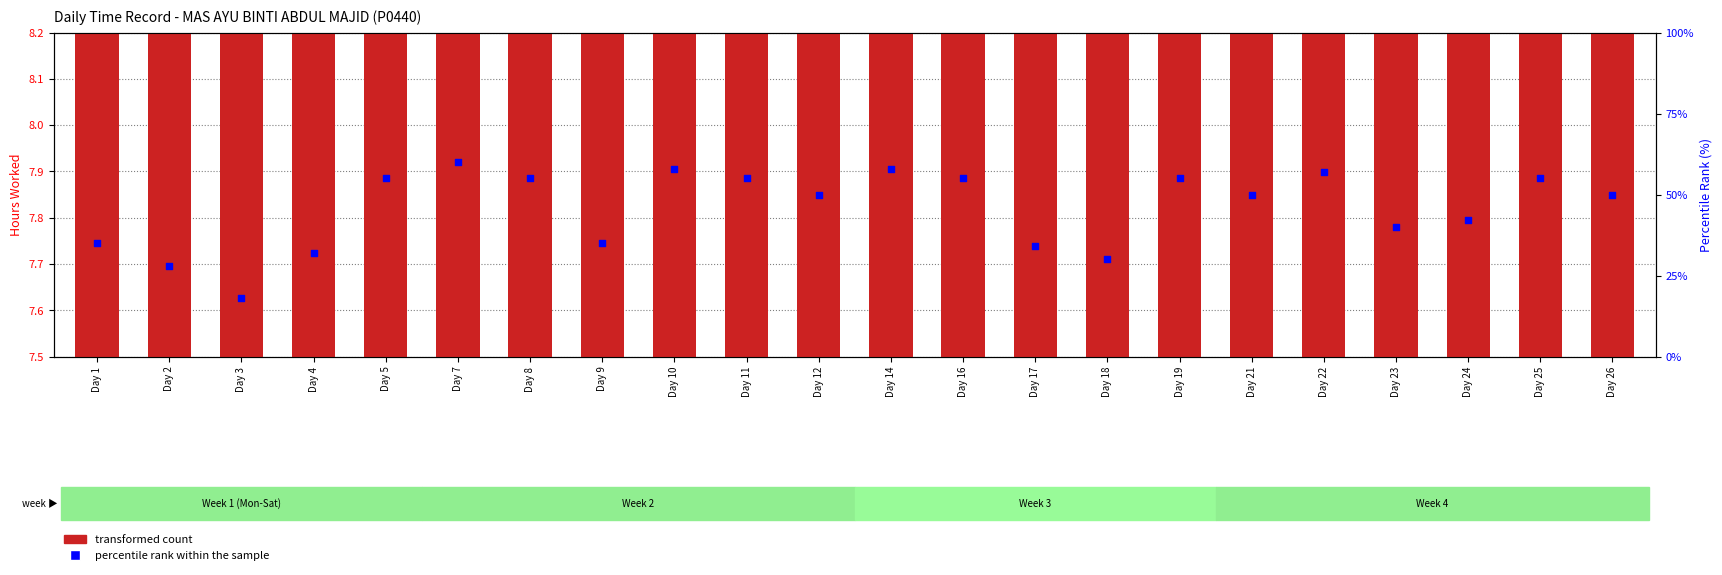

What are all the series names shown in the legend?

transformed count, percentile rank within the sample